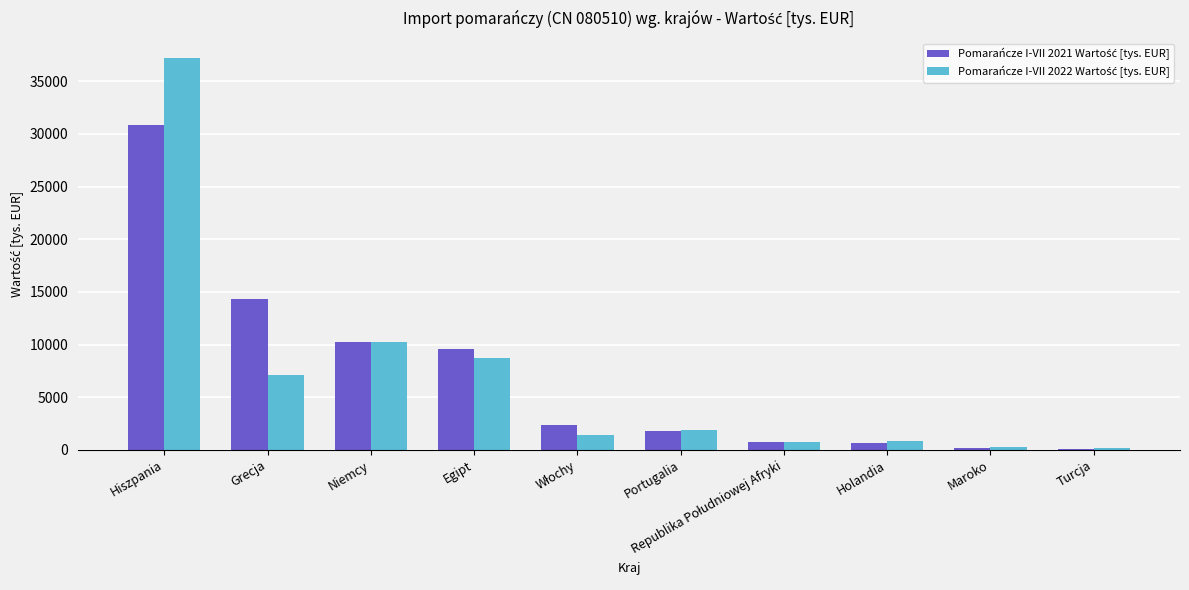

Which label corresponds to the largest value in the chart?

Hiszpania